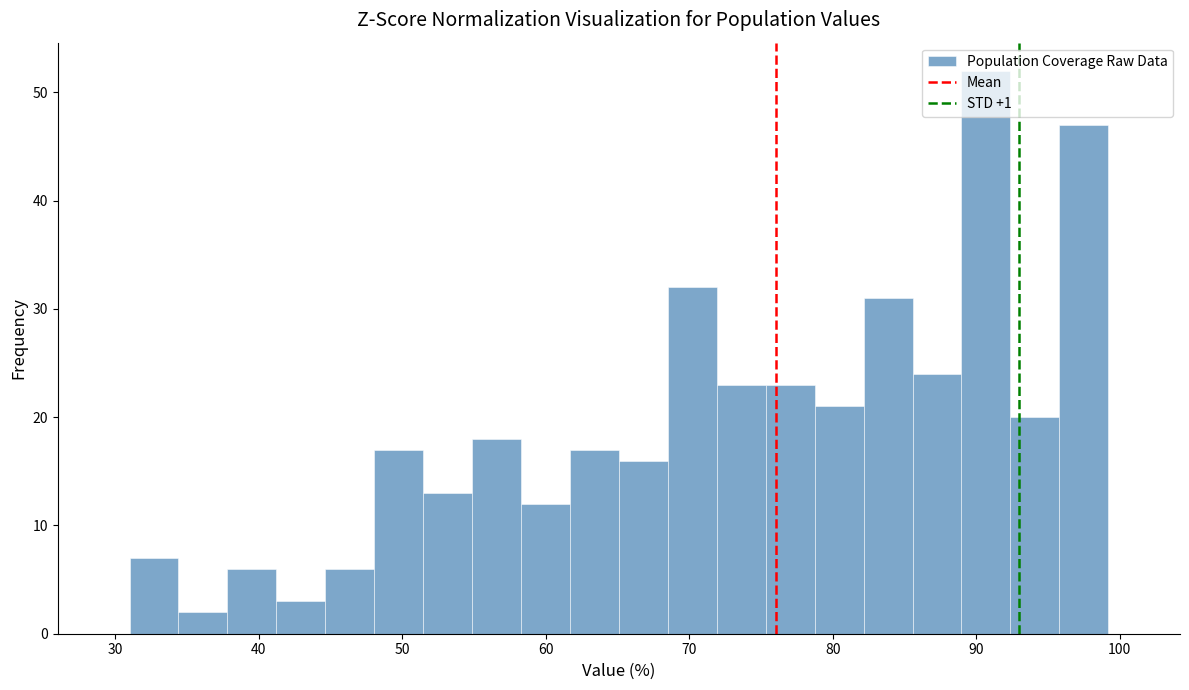

Read against the x-axis, roughly where is the centre of the tallest bar?

91